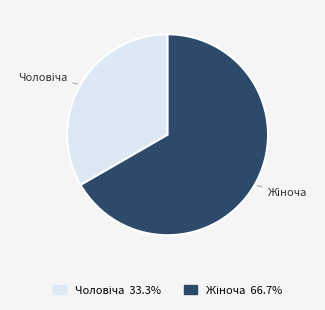

Is there any slice that represents more than half of the pie?

Yes